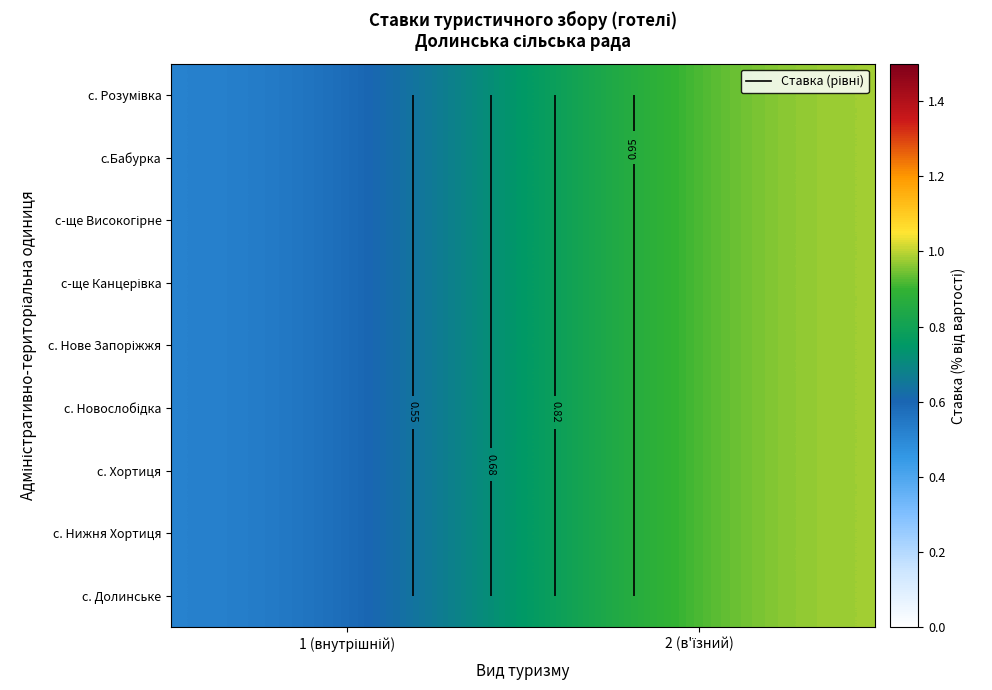

What is the maximum value shown in the chart?

1.0